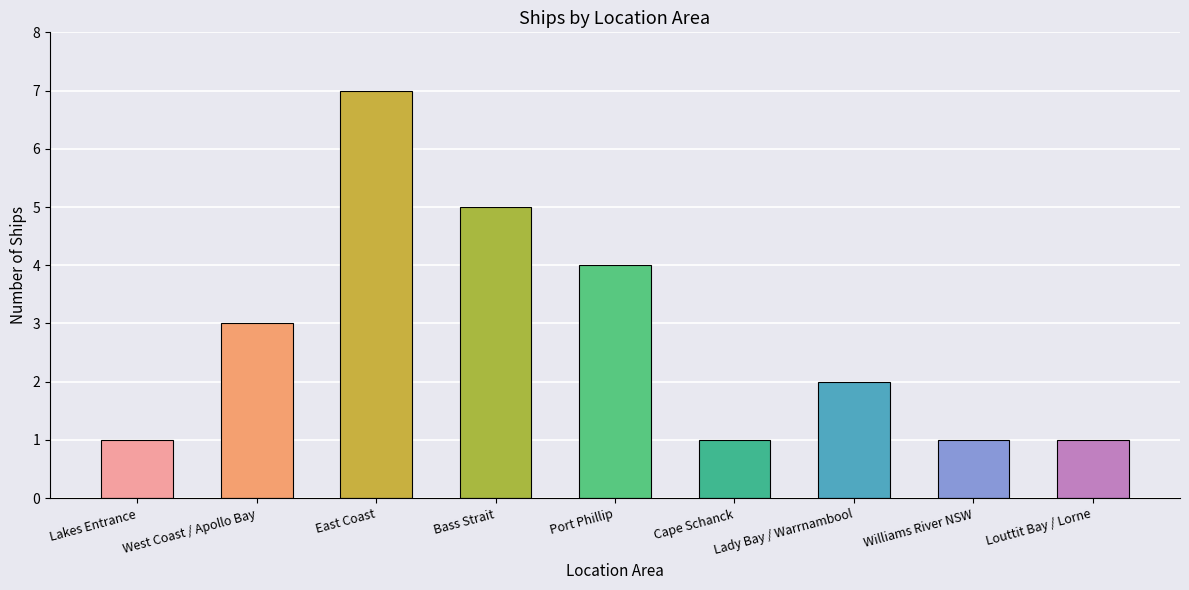

Which label corresponds to the largest value in the chart?

East Coast